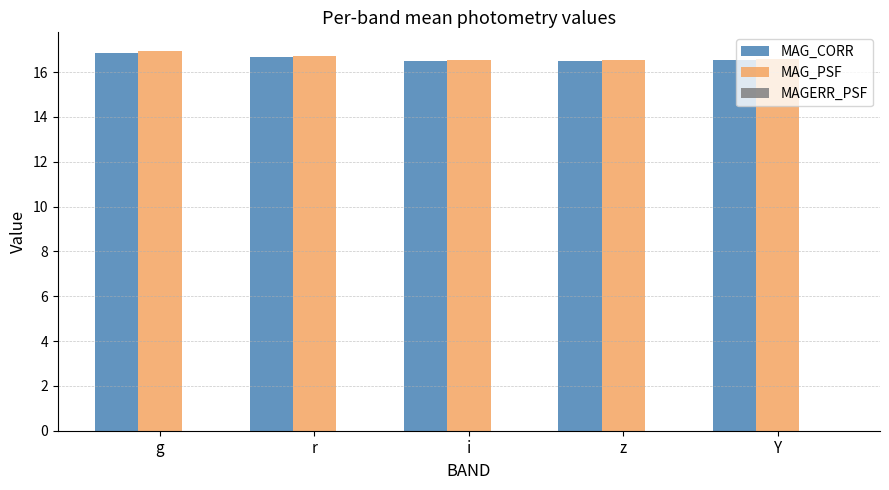

The MAG_CORR series shows 4.7 at z. True or false?

False